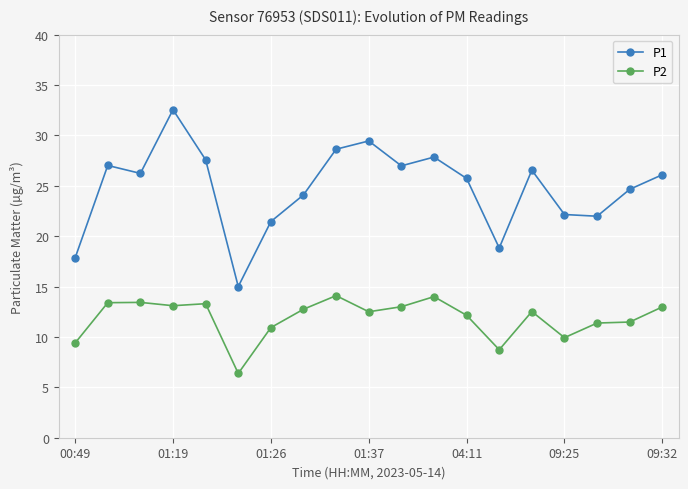

What is the smallest value displayed?

6.4